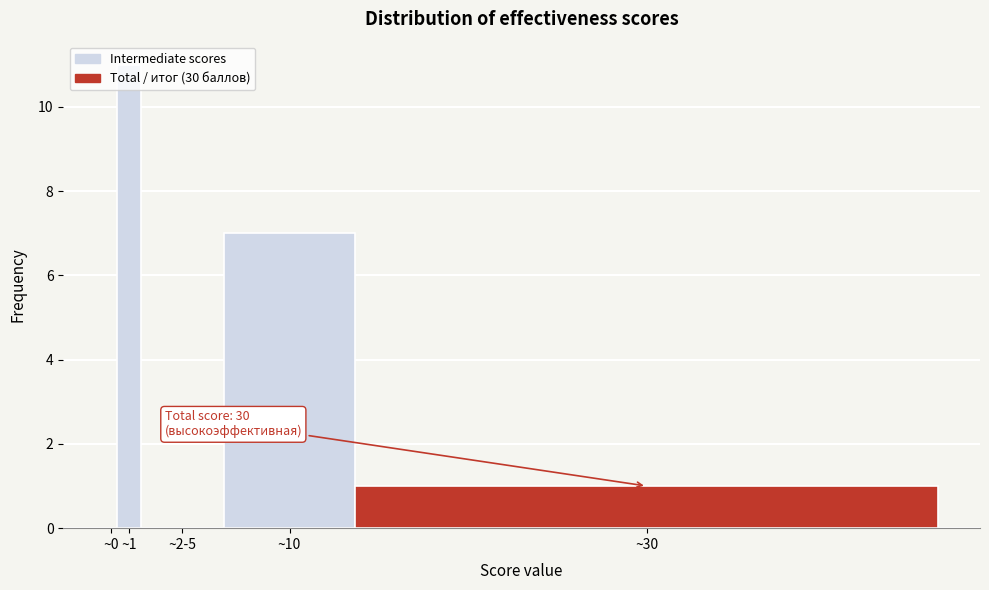

At which label is the value closest to 5?

~10